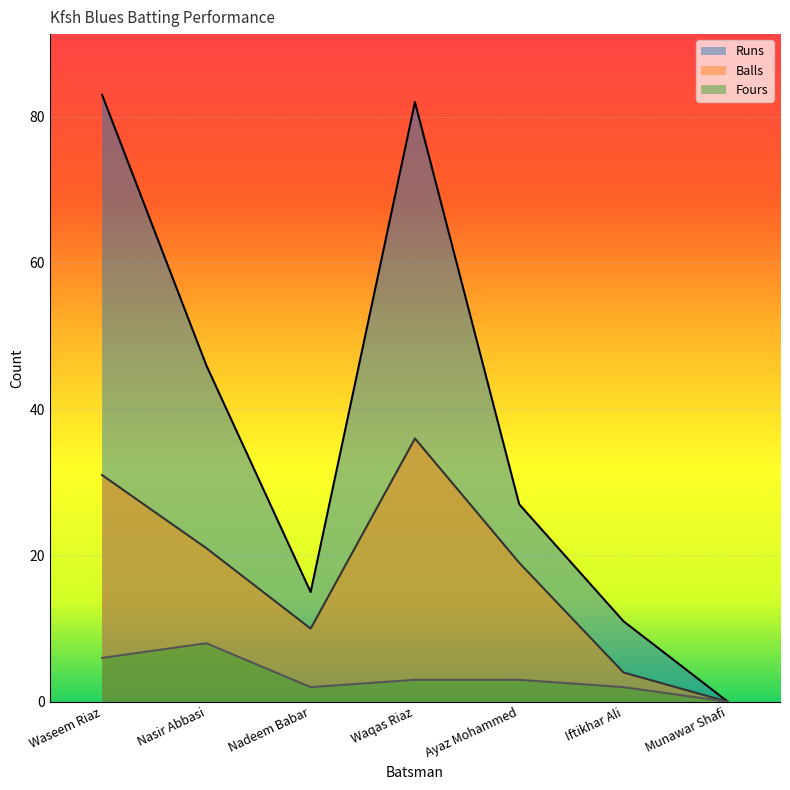

True or false: Balls and Fours cross at least once.

False